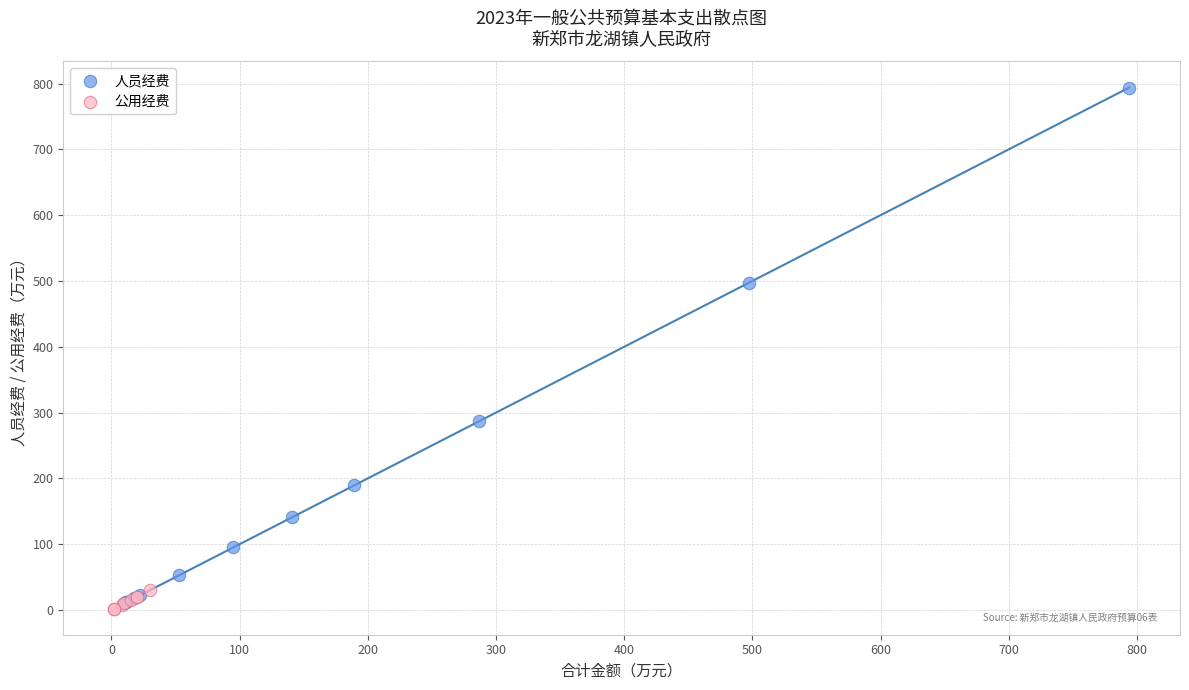

Which series has the widest spread of Y values?

人员经费